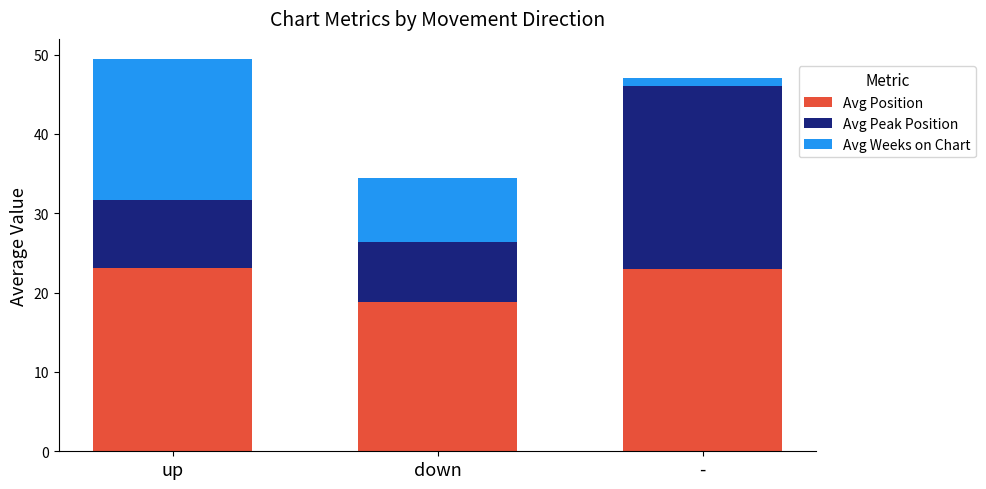

At which label is Avg Position closest to 20?

down